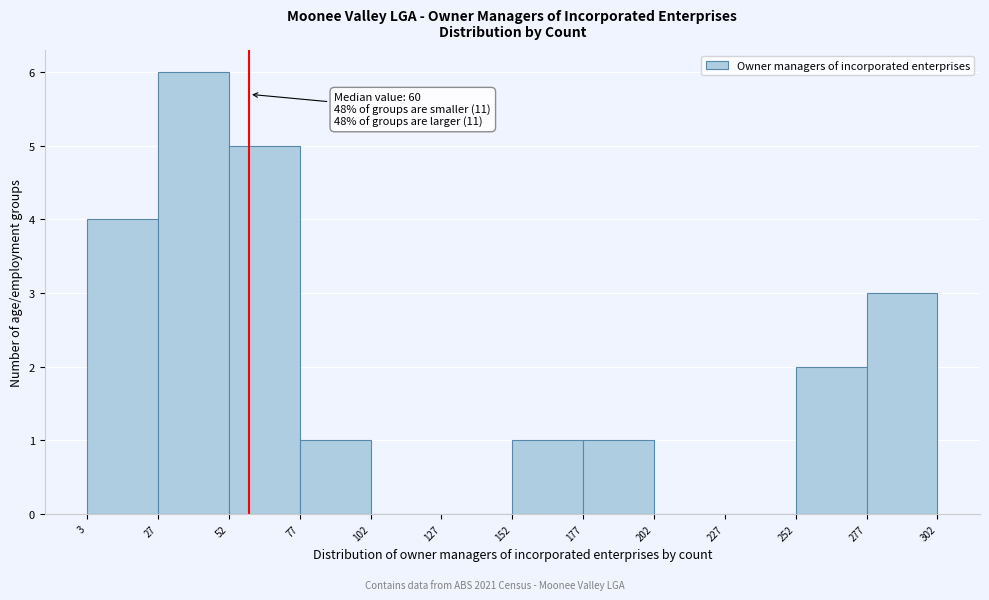

Which range on the x-axis has the tallest bar?

27 to 52